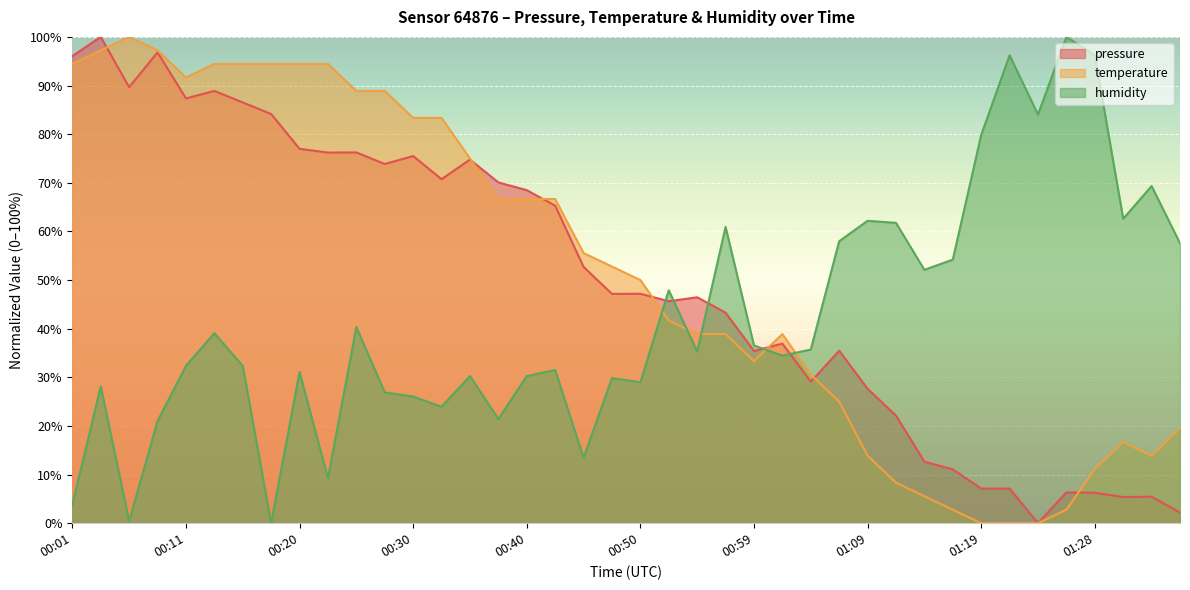

How many lines are shown in the chart?

3